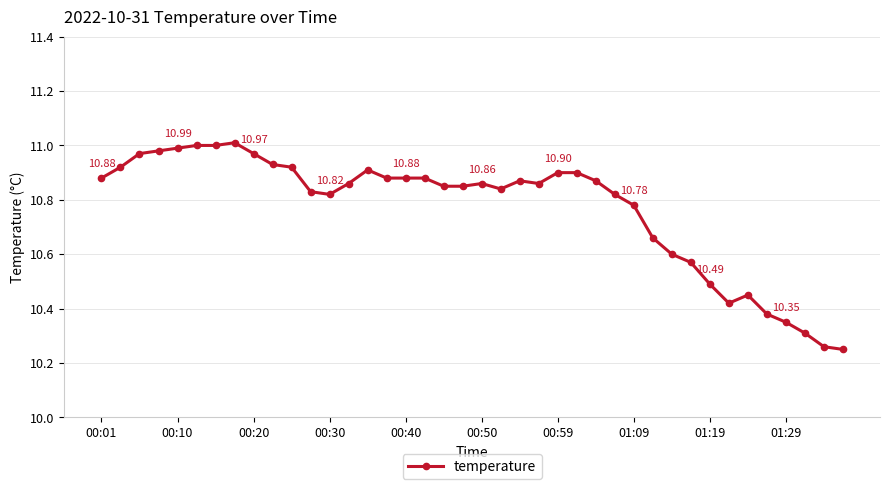

What is the sum of all values?

430.8